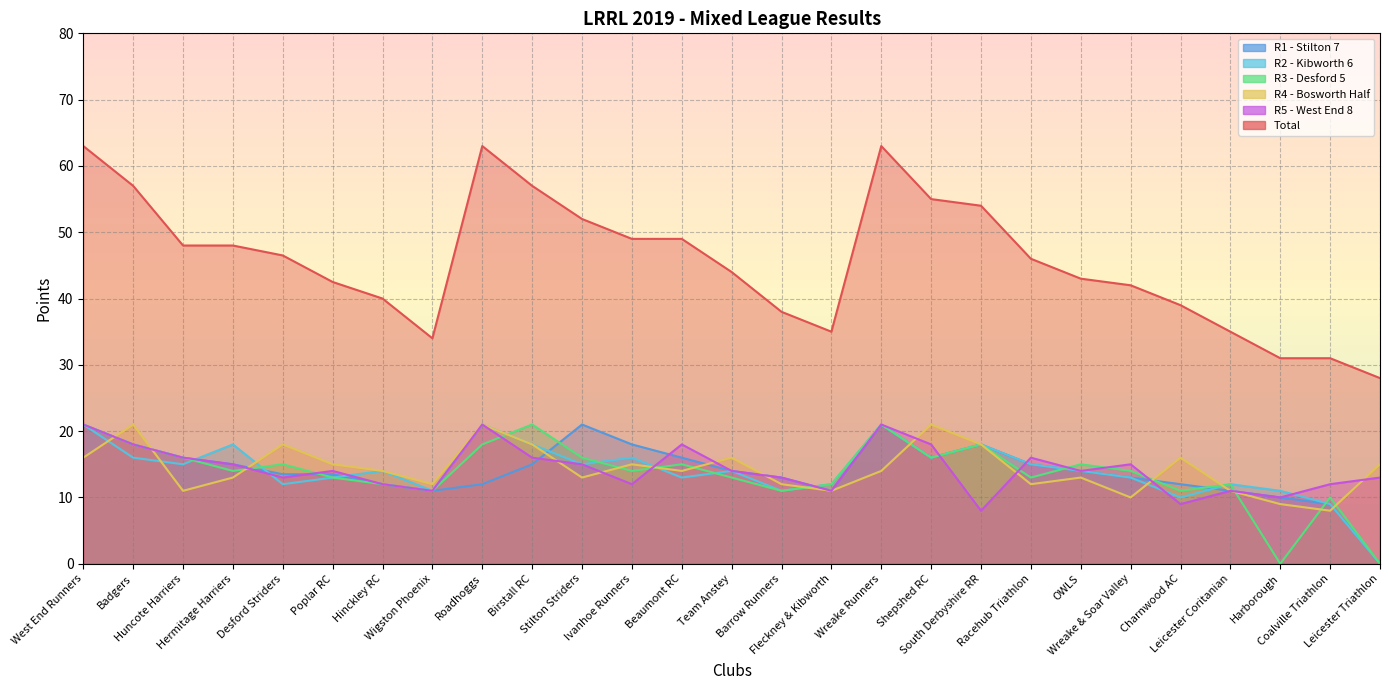

How many categories are shown in the chart?

27